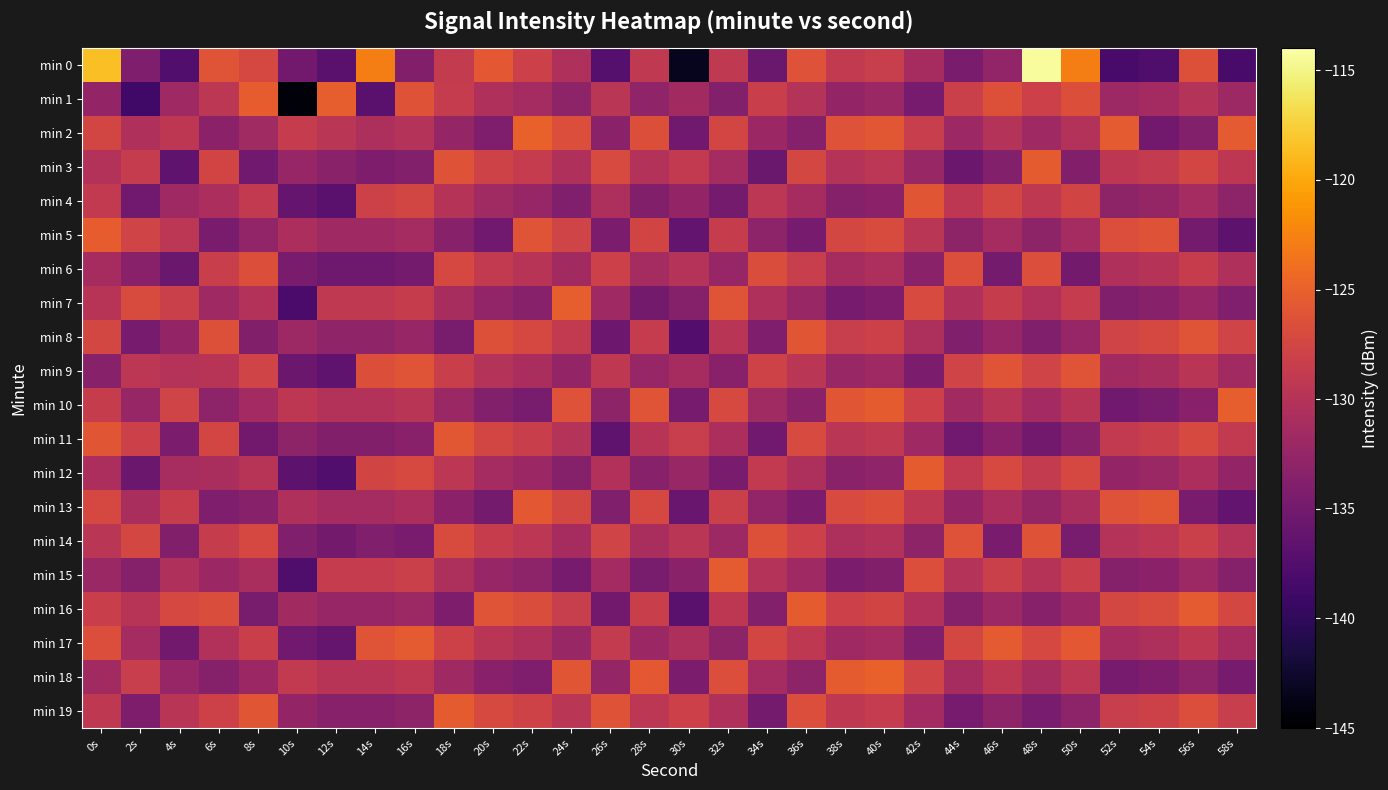

At which category does the chart reach its minimum across all series?

10s